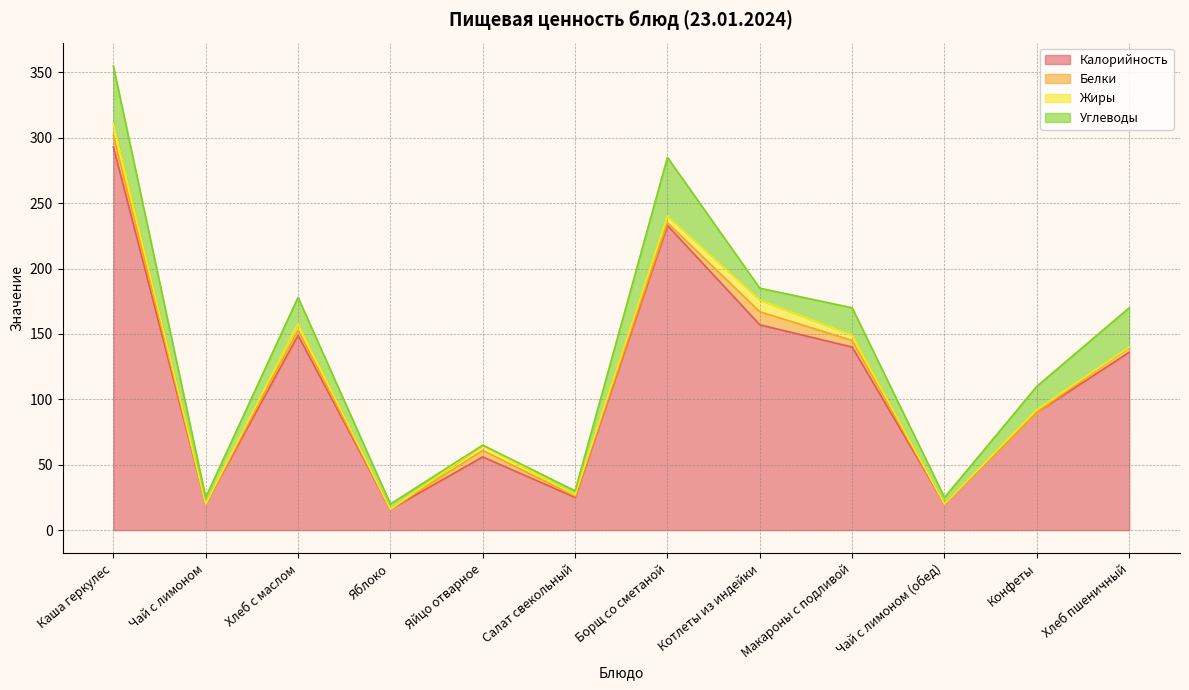

Where does the Белки series first go above 4?

Каша геркулес